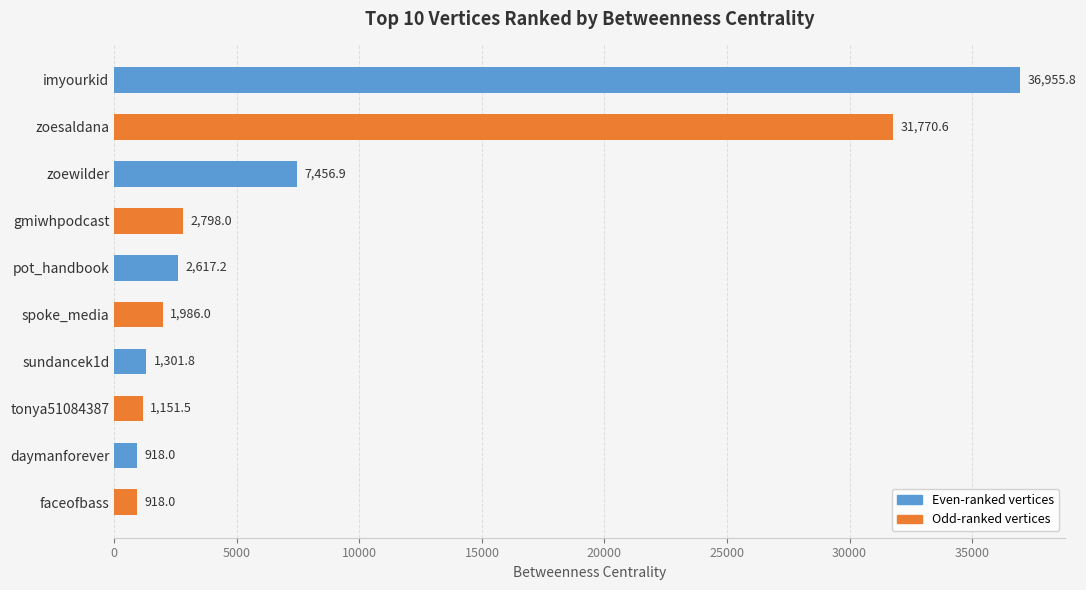

Does the chart contain stacked bars?

No